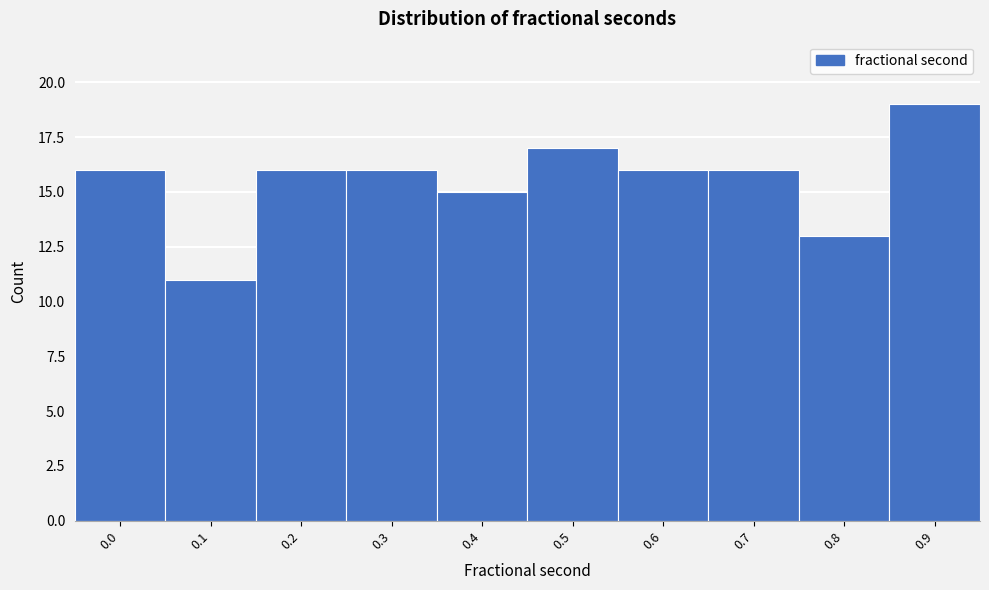

Reading right to left, extract all data points from this chart.

19	13	16	16	17	15	16	16	11	16